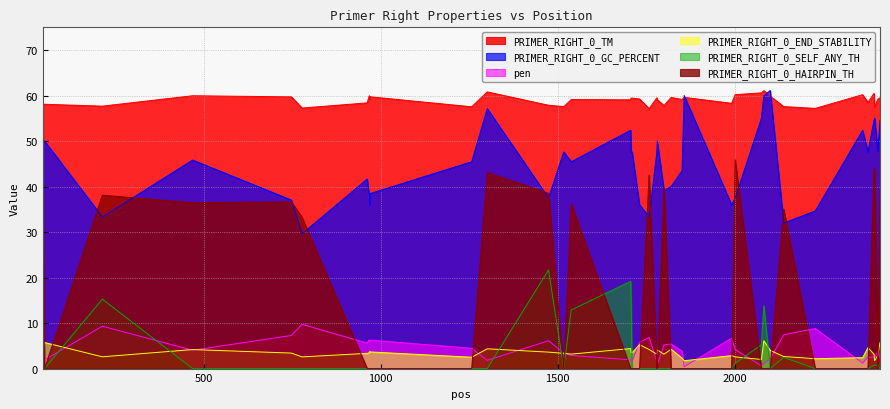

What is the sum of all PRIMER_RIGHT_0_HAIRPIN_TH values?

597.4